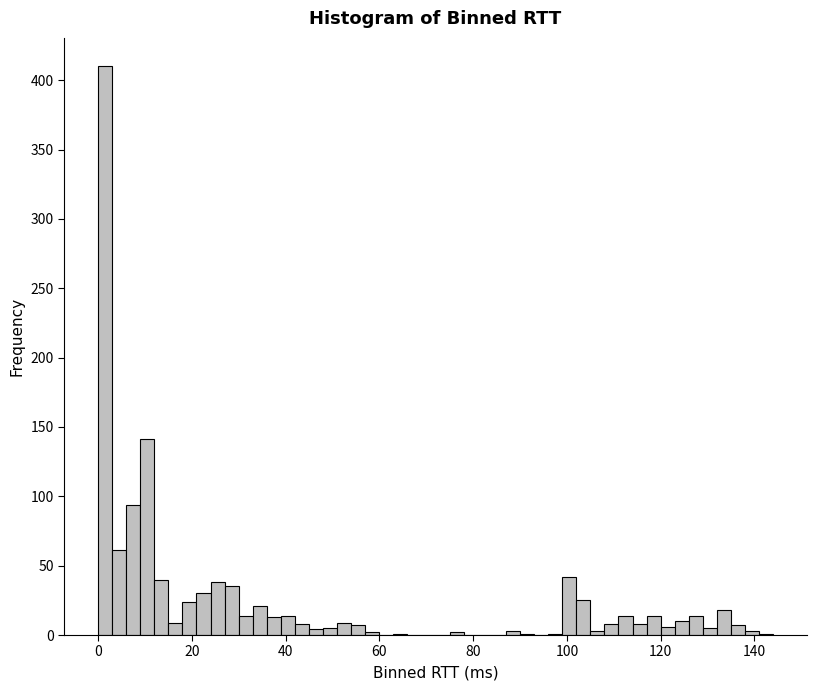

Around what value on the x-axis is the tallest bar? Give the approximate position of its centre, as read against the axis.

2